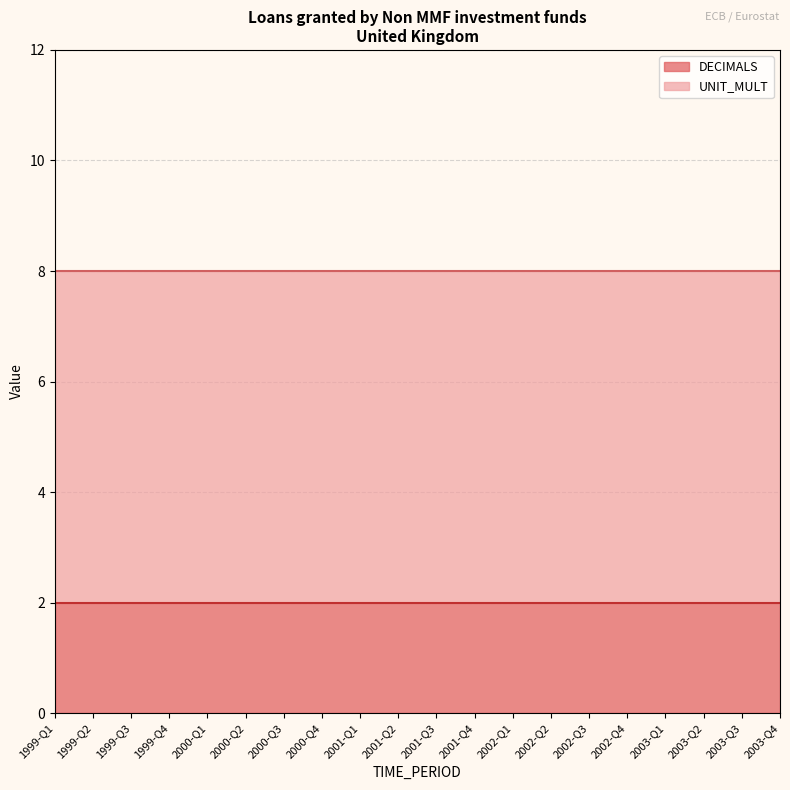

True or false: DECIMALS has a value of 3 at 2001-Q2.

False